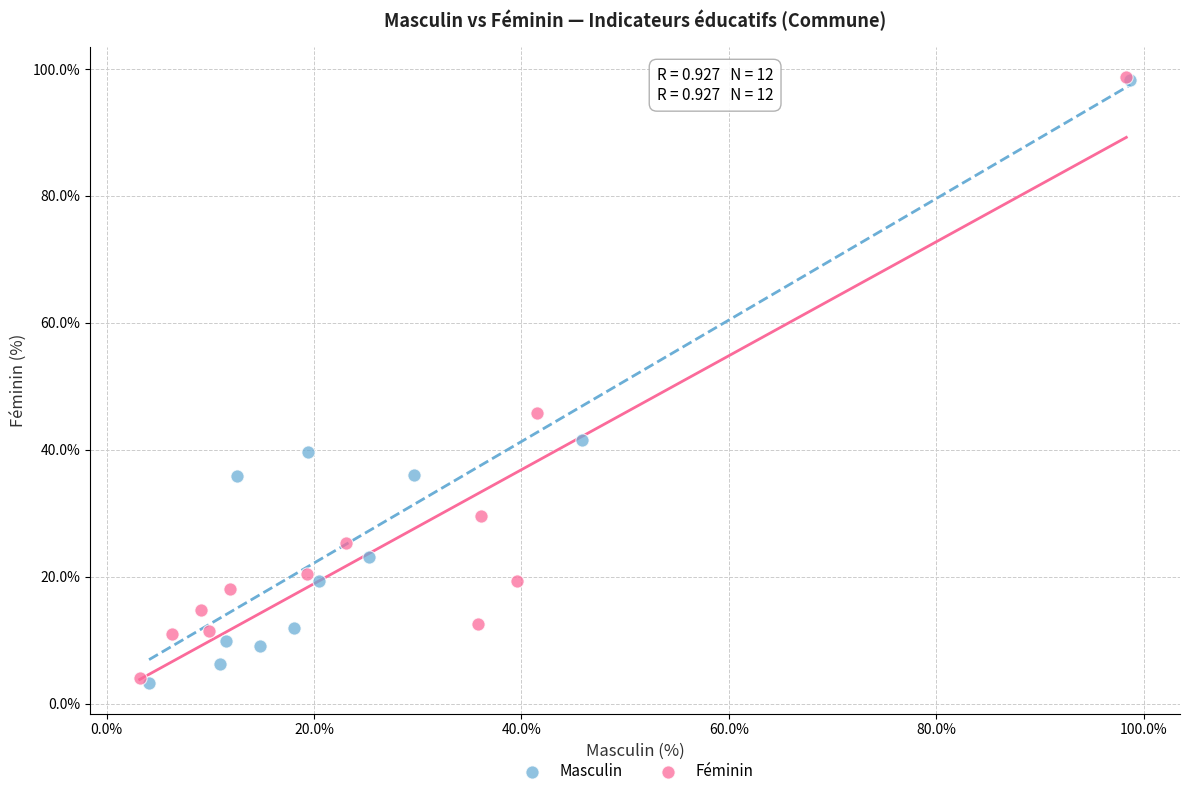

Which series has the widest spread of Y values?

Masculin